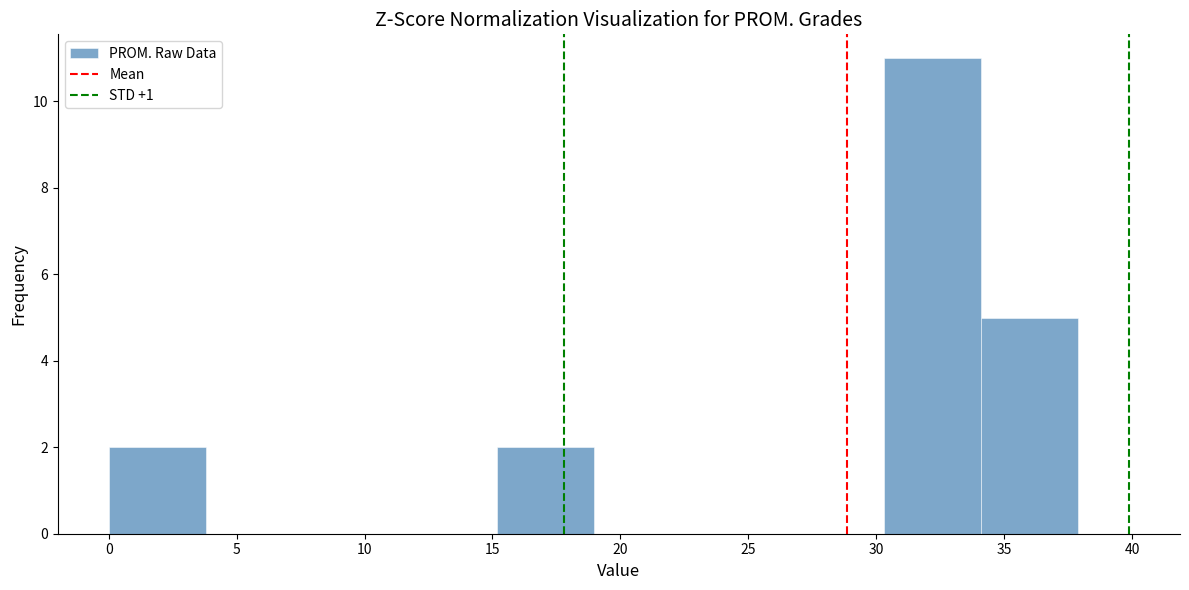

Reading left to right, list every bar in this chart as the range it spans on the x-axis followed by its height. Neither the bar edges nor the heights are printed on the chart, so give them approximately, as read against the axes.

0.0 to 4.0: 2
4.0 to 7.5: 0
7.5 to 11.5: 0
11.5 to 15.0: 0
15.0 to 19.0: 2
19.0 to 22.5: 0
22.5 to 26.5: 0
26.5 to 30.5: 0
30.5 to 34.0: 11
34.0 to 38.0: 5